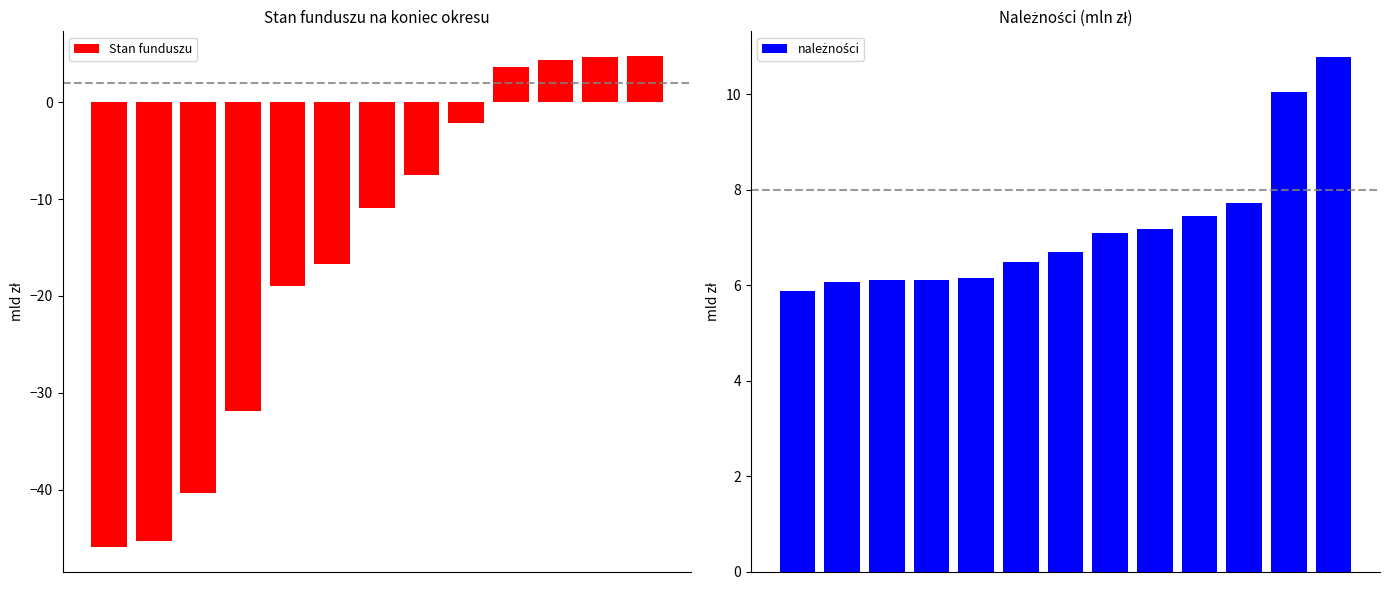

What are all the series names shown in the legend?

Stan funduszu, należności